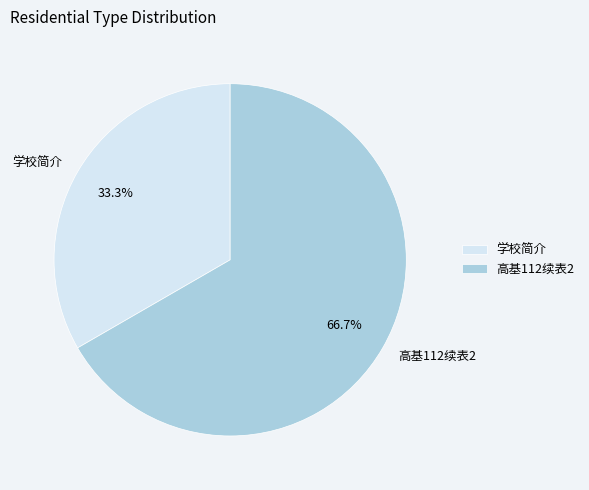

To the nearest percent, what is the difference between the 学校简介 and 高基112续表2 slice percentages?

33%